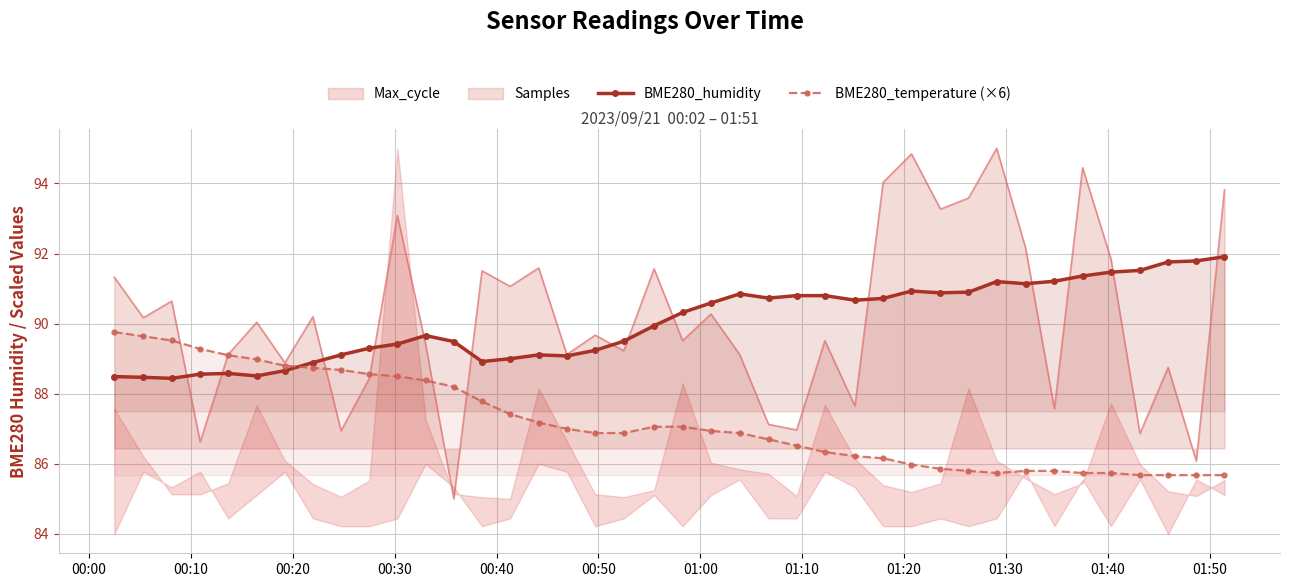

Which series has the widest spread of values?

BME280_temperature (×6)